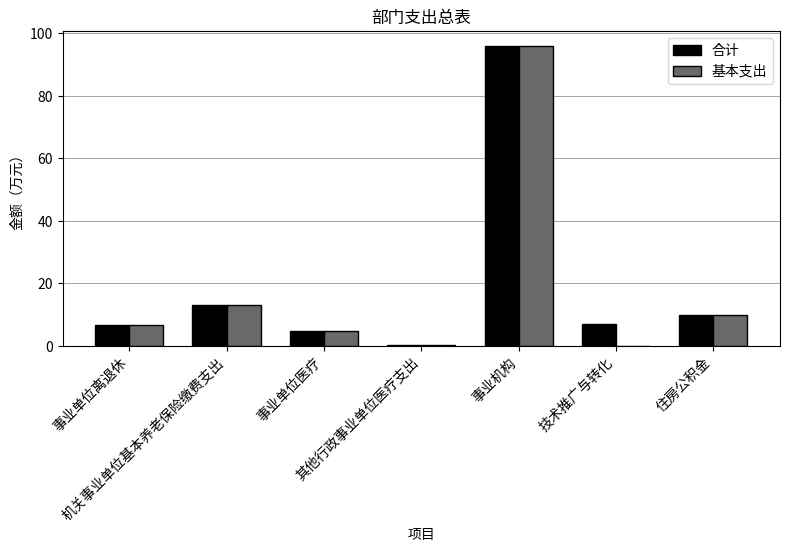

What is the sum of all 基本支出 values?

130.6